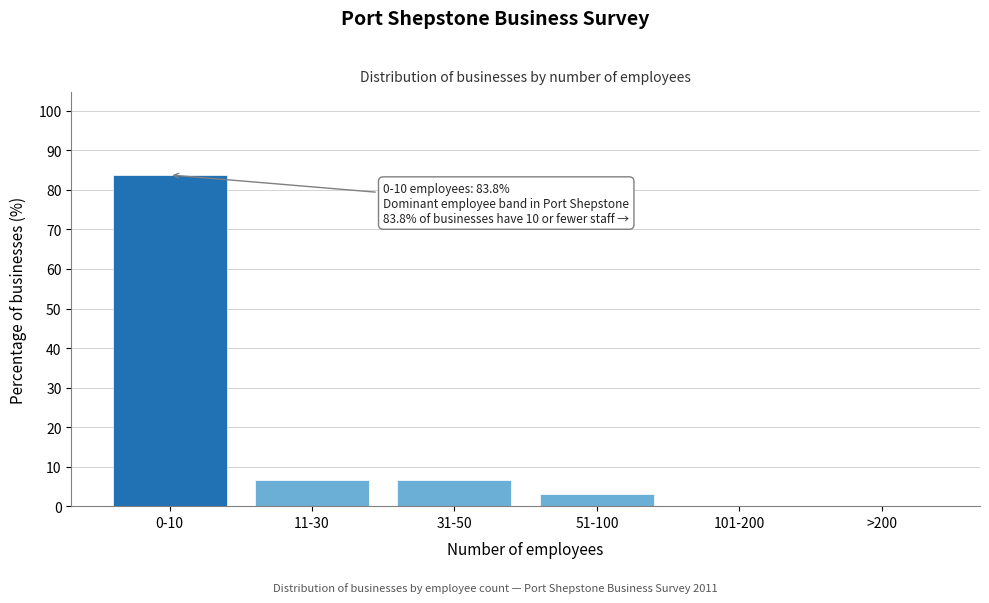

Reading left to right, what are all the values shown in this chart?

0-10=83.8	11-30=6.5	31-50=6.5	51-100=3.2	101-200=0.0	>200=0.0